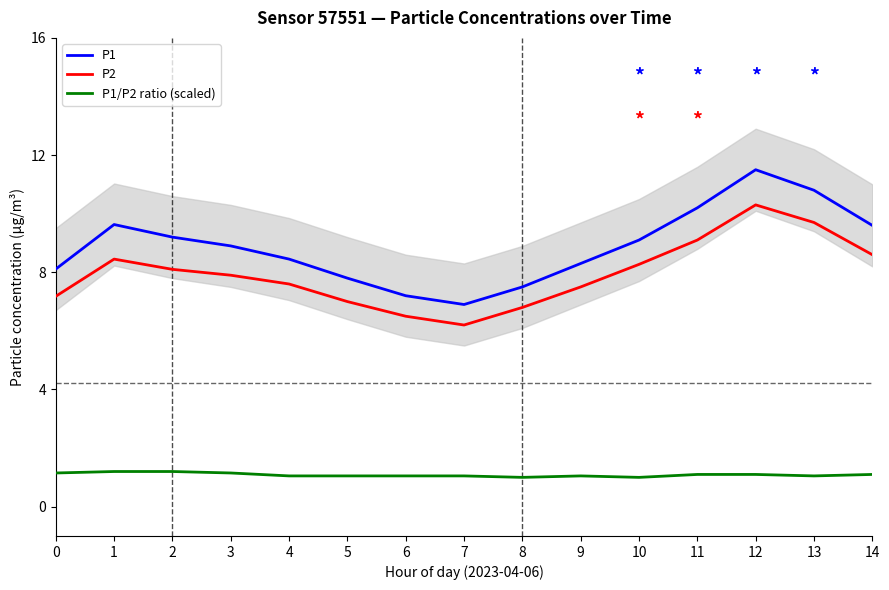

Rank the series at 4 from highest to lowest value.

P1, P2, P1/P2 ratio (scaled)